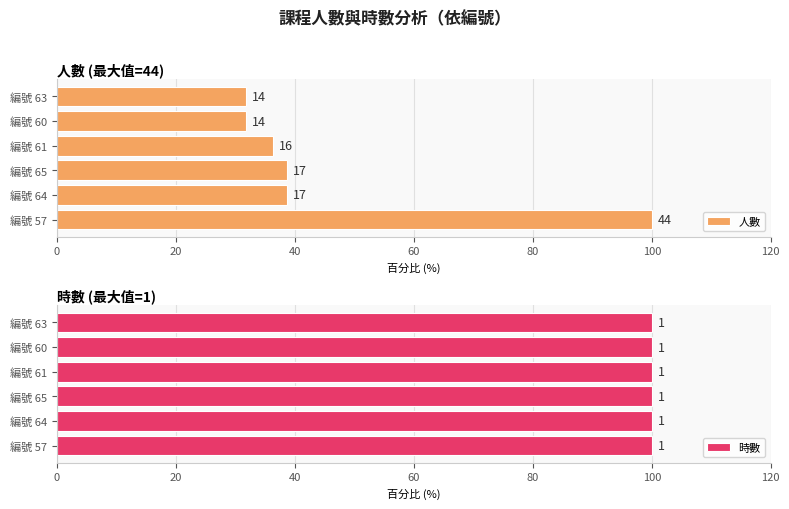

What is the total value across all series at 20?

39.4